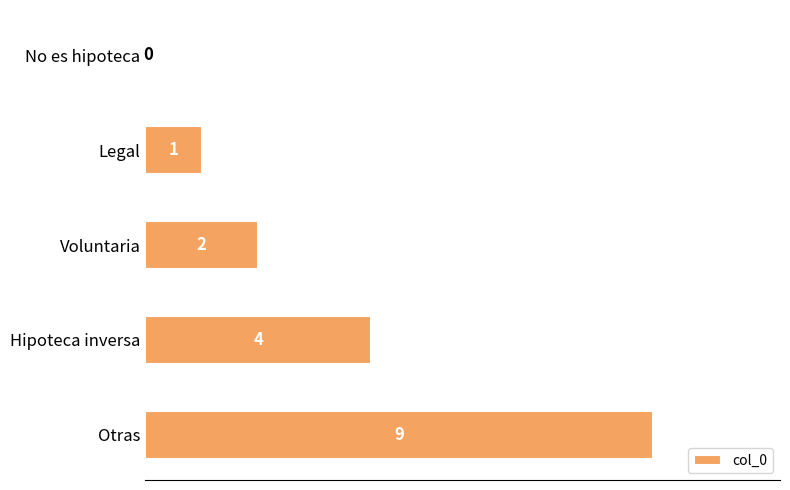

What is the sum of all values?

16